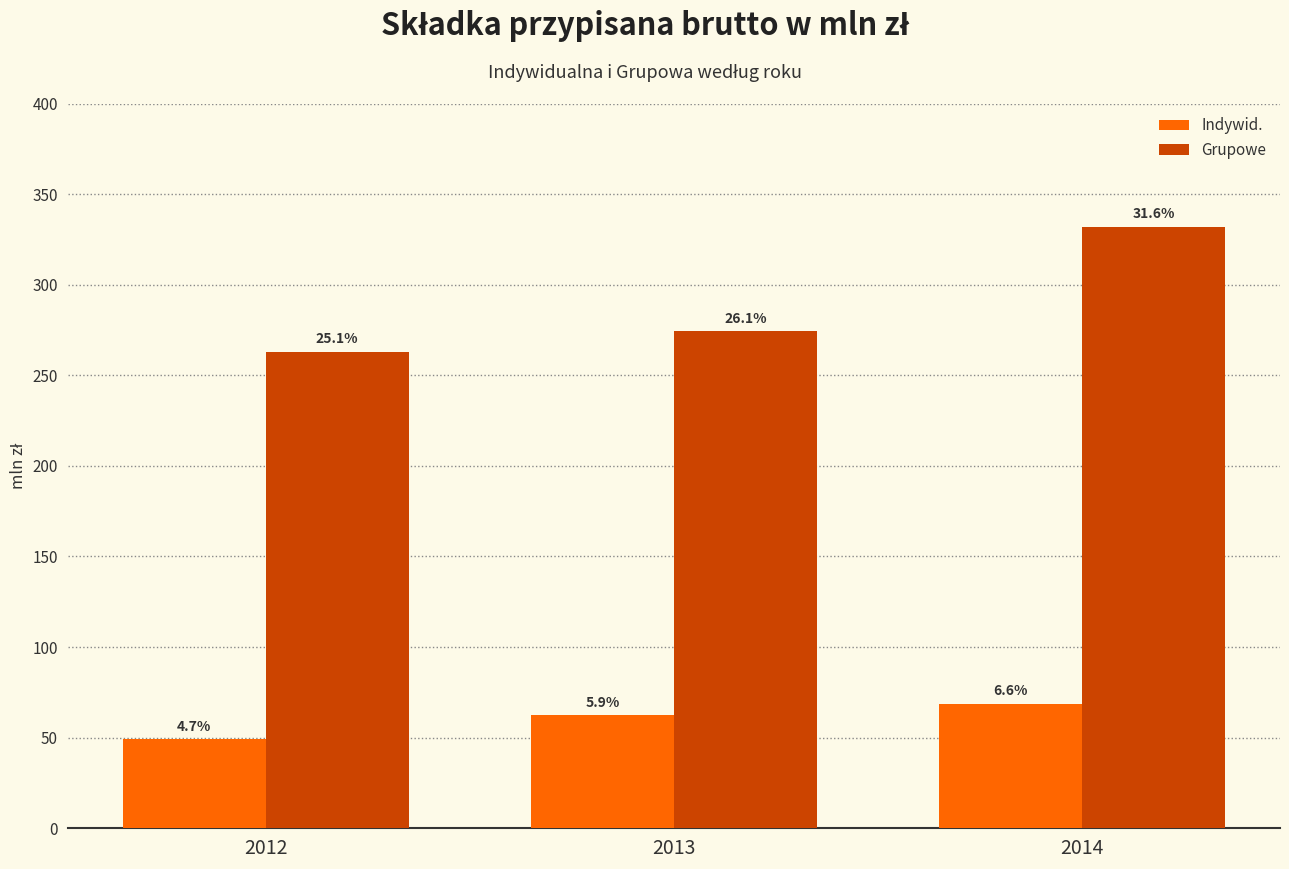

What are all the series names shown in the legend?

Indywid., Grupowe